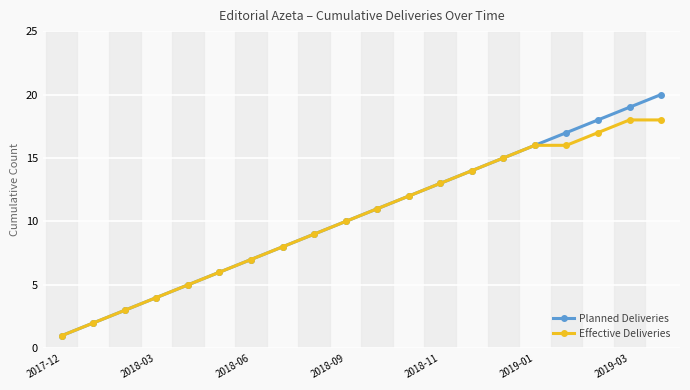

What is the greatest value displayed?

20